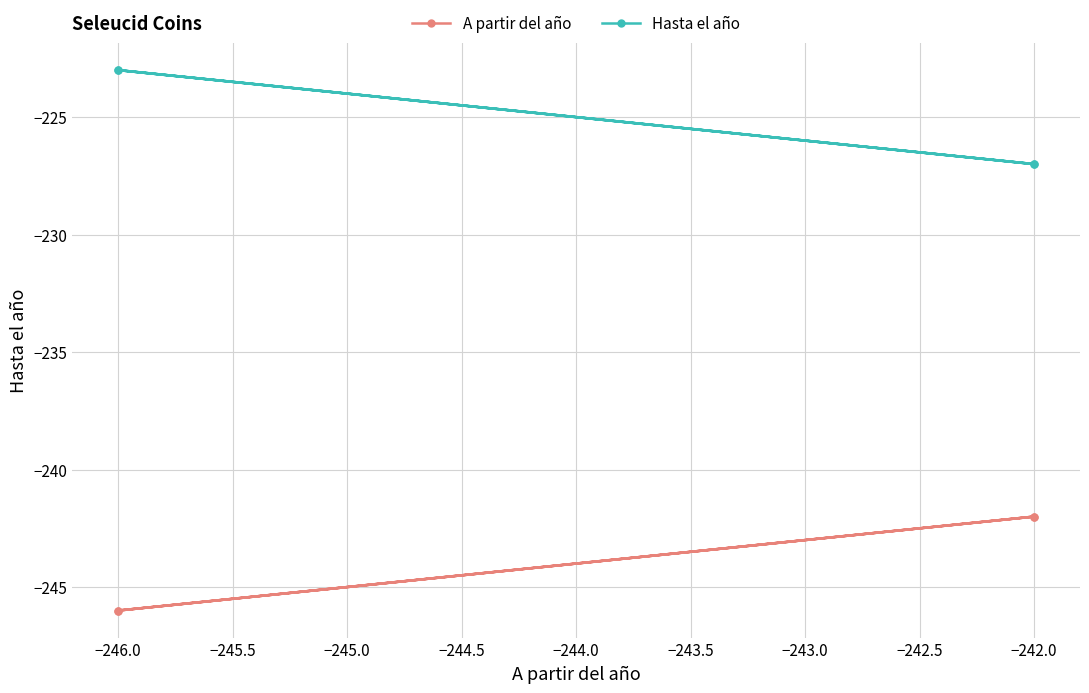

What is the difference between the A partir del año values at −246.0 and −242.0?

4